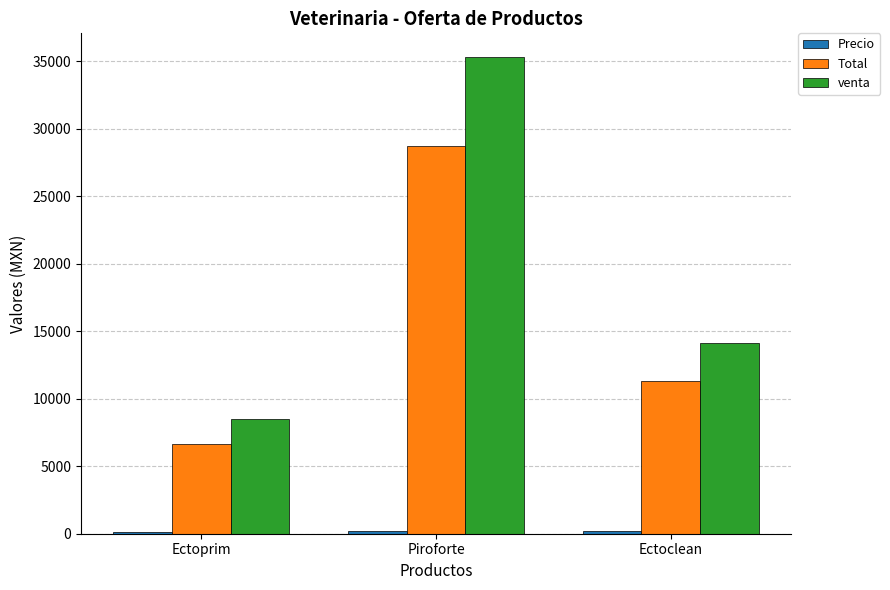

At which label is venta closest to 21906?

Ectoclean